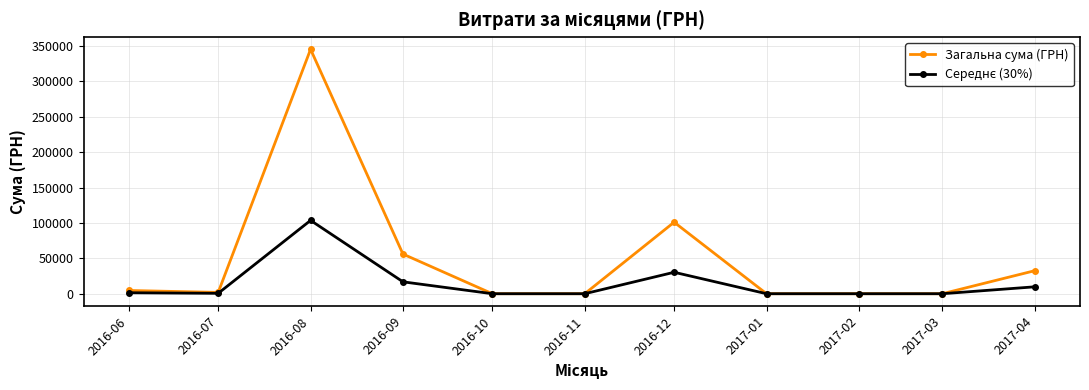

What is the total value across all series at 2016-09?

72820.9